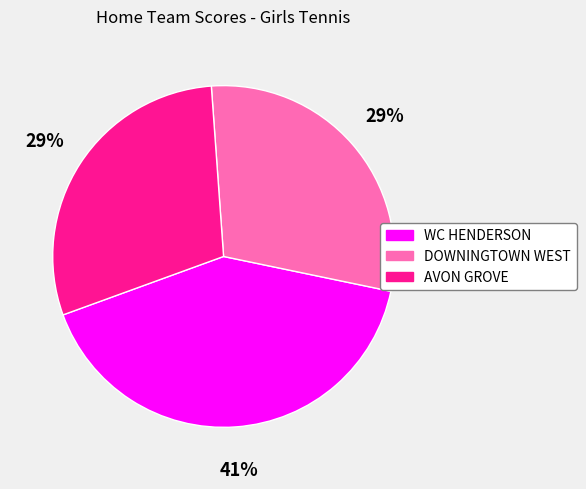

What percentage is the DOWNINGTOWN WEST slice, to the nearest percent?

29%